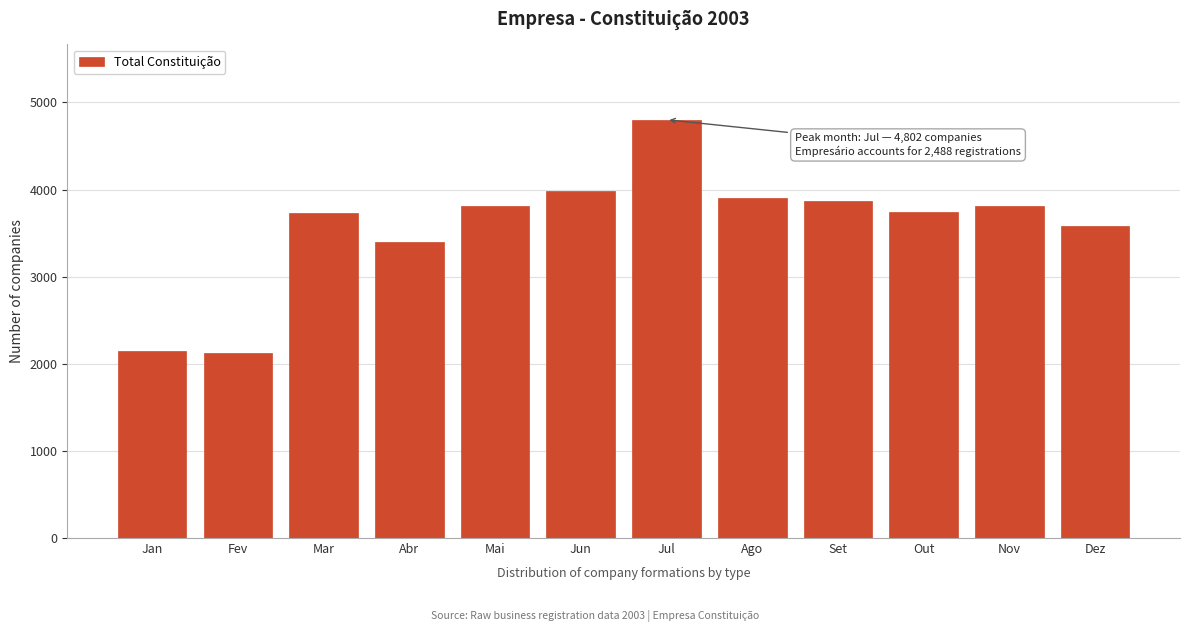

True or false: the data shows 6204 at Nov.

False